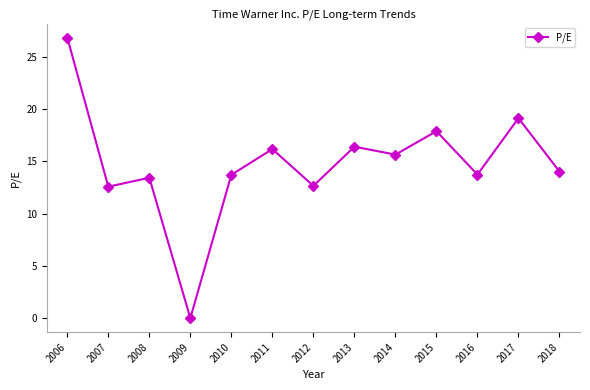

What is the greatest value displayed?

26.9